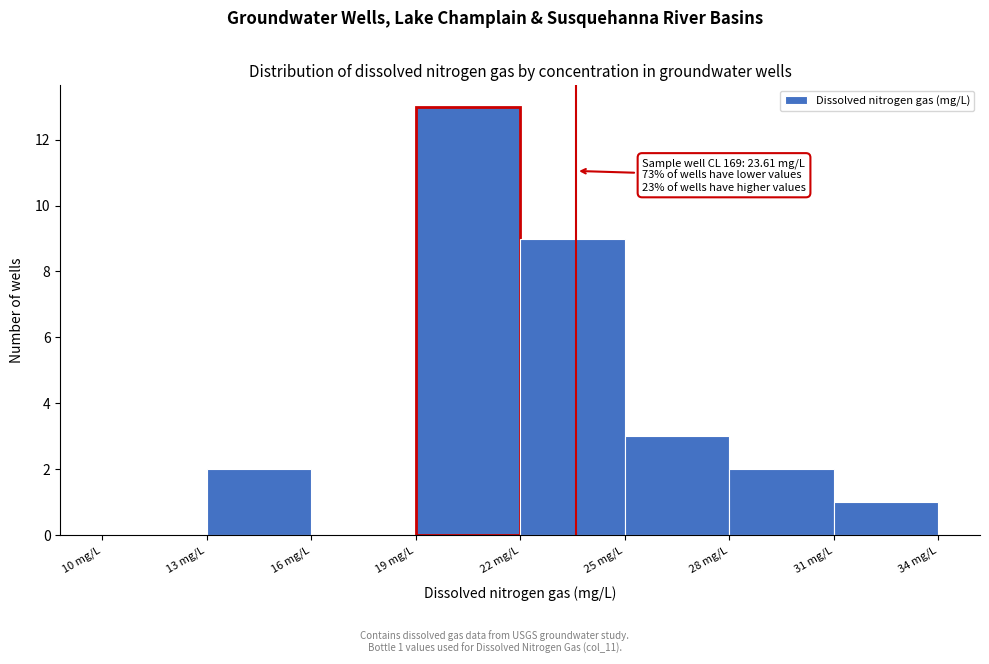

Which range on the x-axis has the tallest bar?

19 to 22